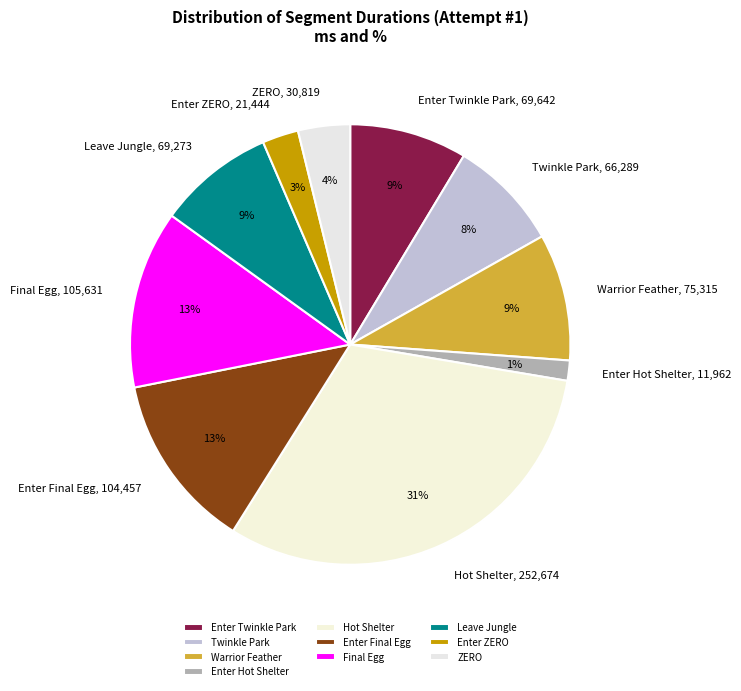

Count the number of slices in the pie.

10